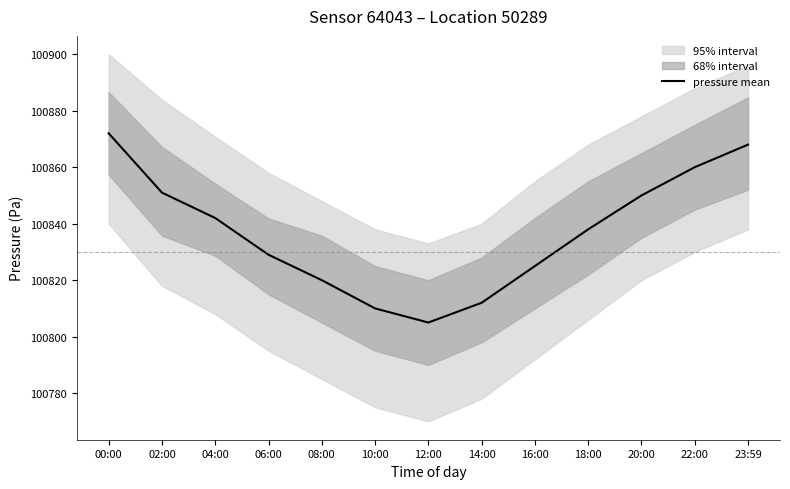

What is the value of the 11th point from the left?

100850